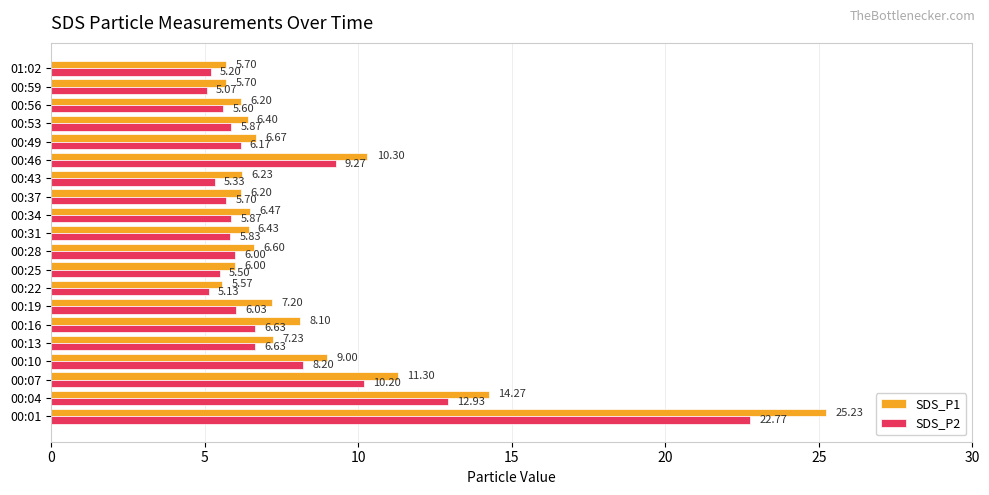

List the series in order of their overall mean, highest first.

SDS_P1, SDS_P2